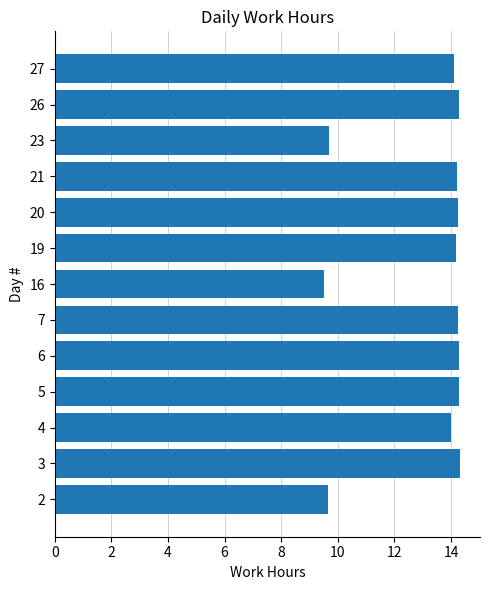

What is the difference between the values at 2 and 19?

4.5